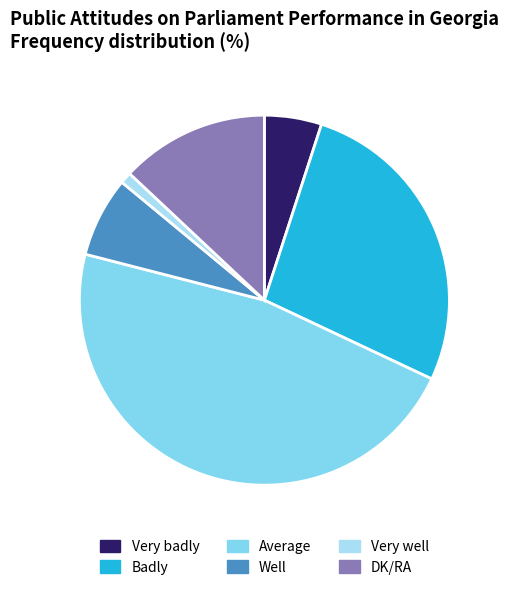

Is there any slice that represents more than half of the pie?

No